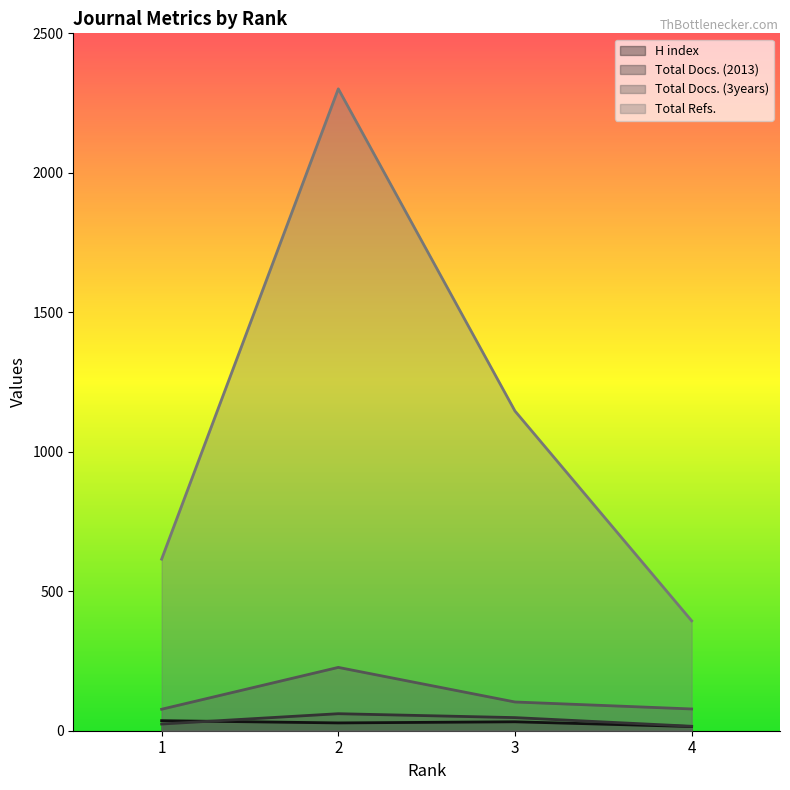

How many lines are shown in the chart?

4